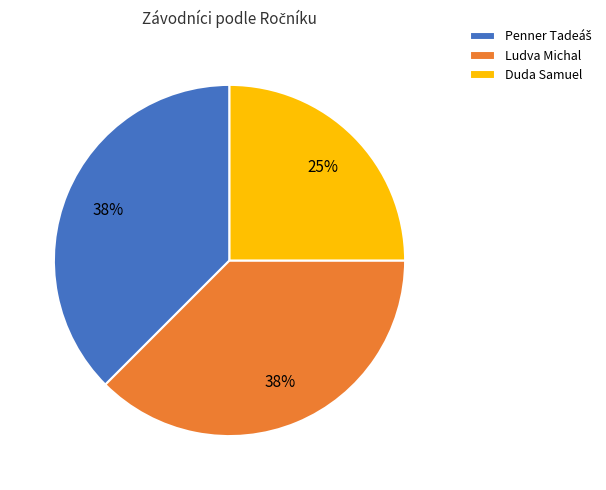

To the nearest percent, what is the average slice percentage?

33%